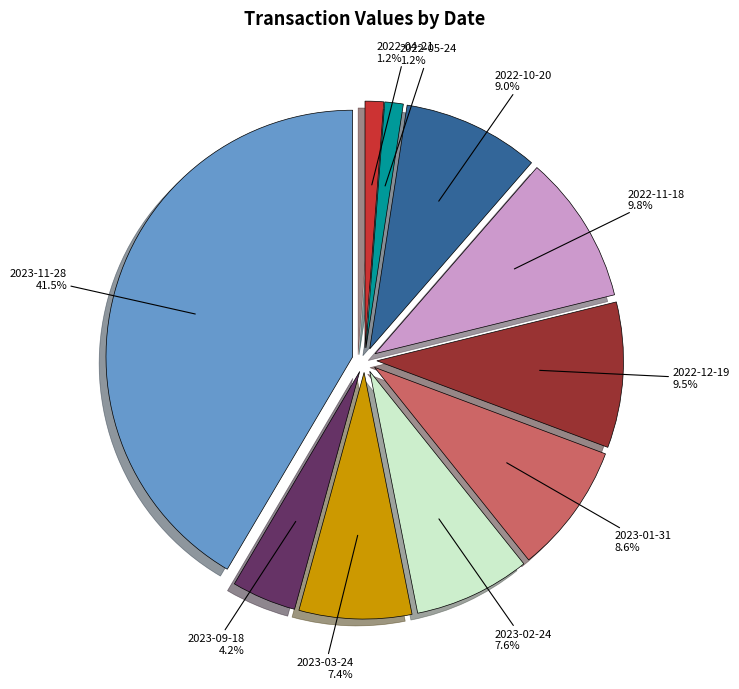

How many slices are in this pie chart?

10